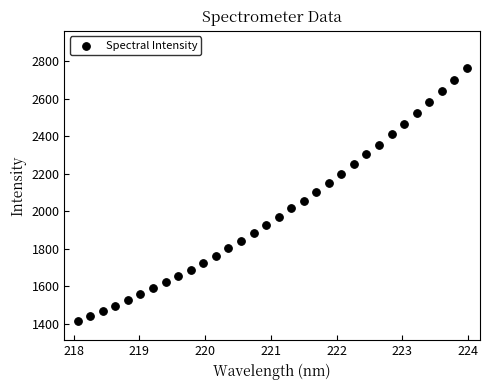

What is the range of Y values (max minus min)?

1350.6